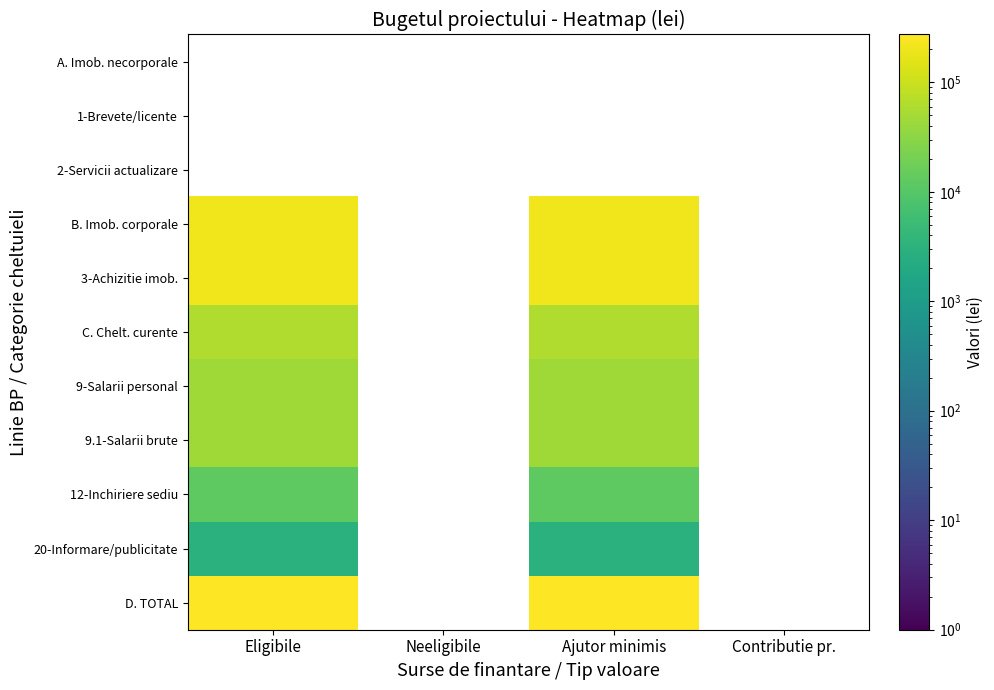

What is the highest value of the B. Imob. corporale series?

212000.0